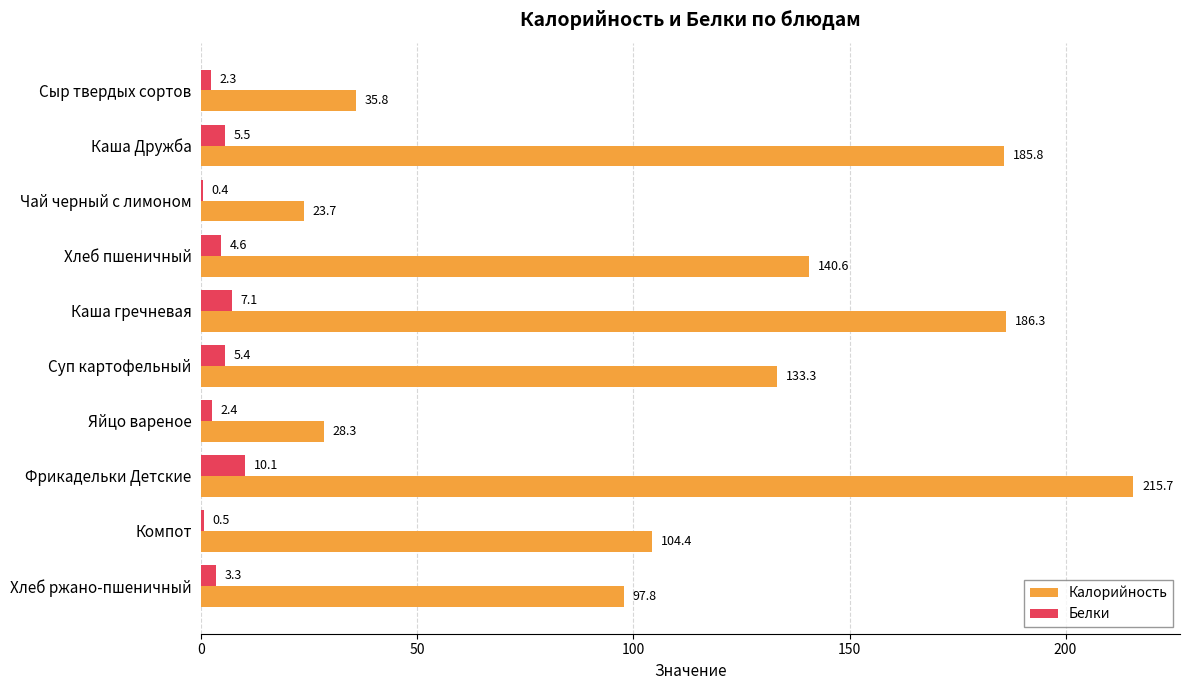

What is the maximum value for Белки?

10.1